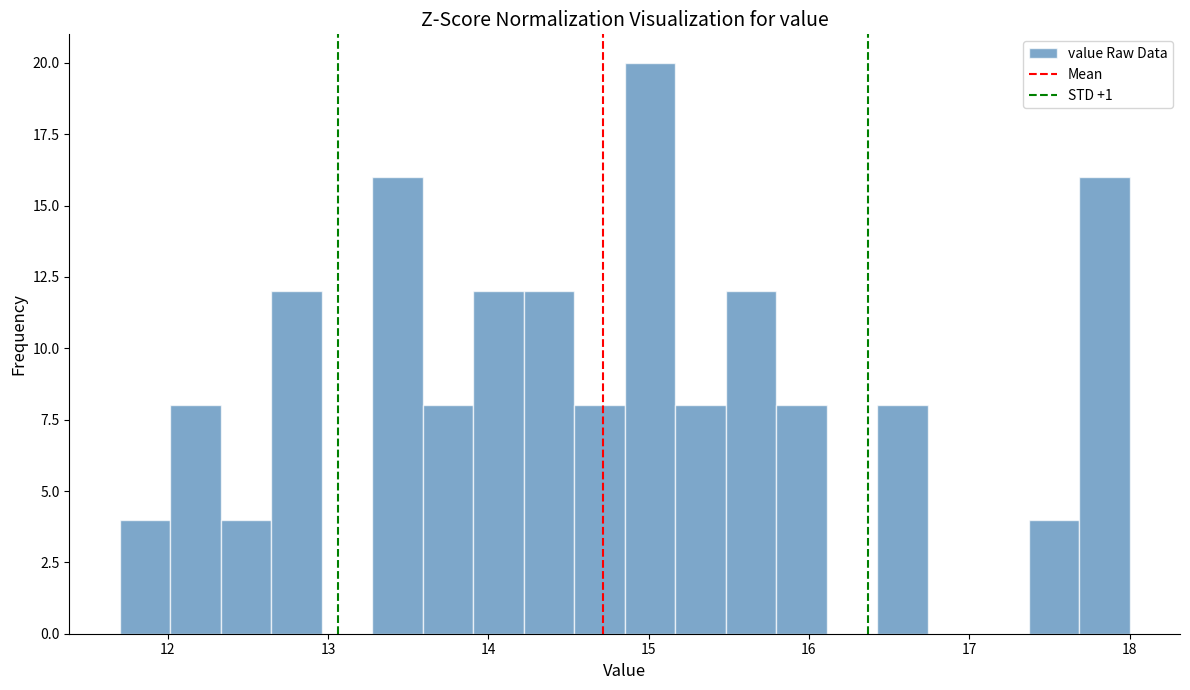

Around what value on the x-axis is the tallest bar? Give the approximate position of its centre, as read against the axis.

15.0